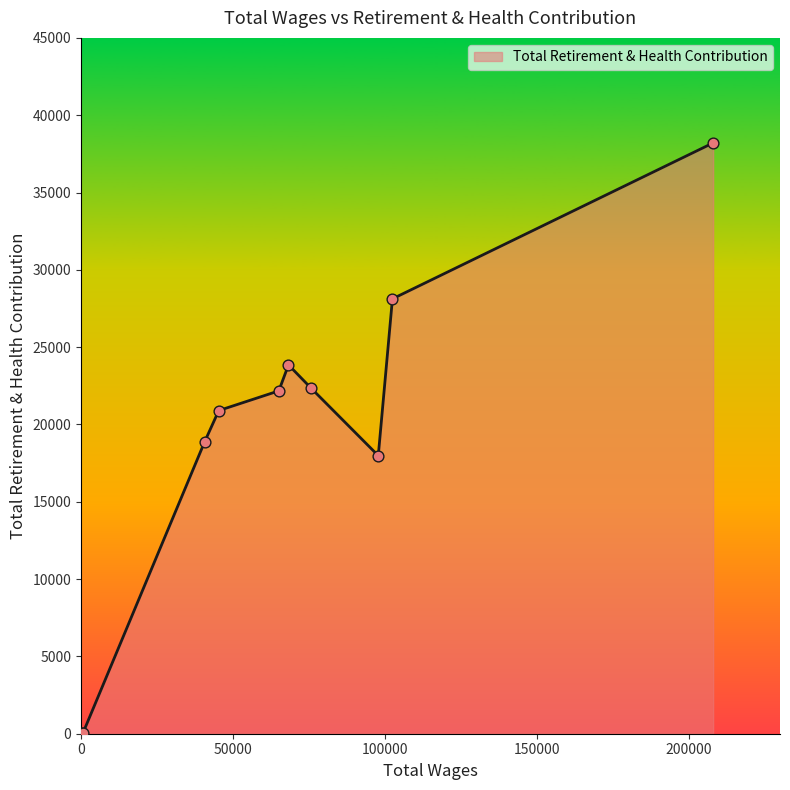

What is the maximum value shown in the chart?

38208